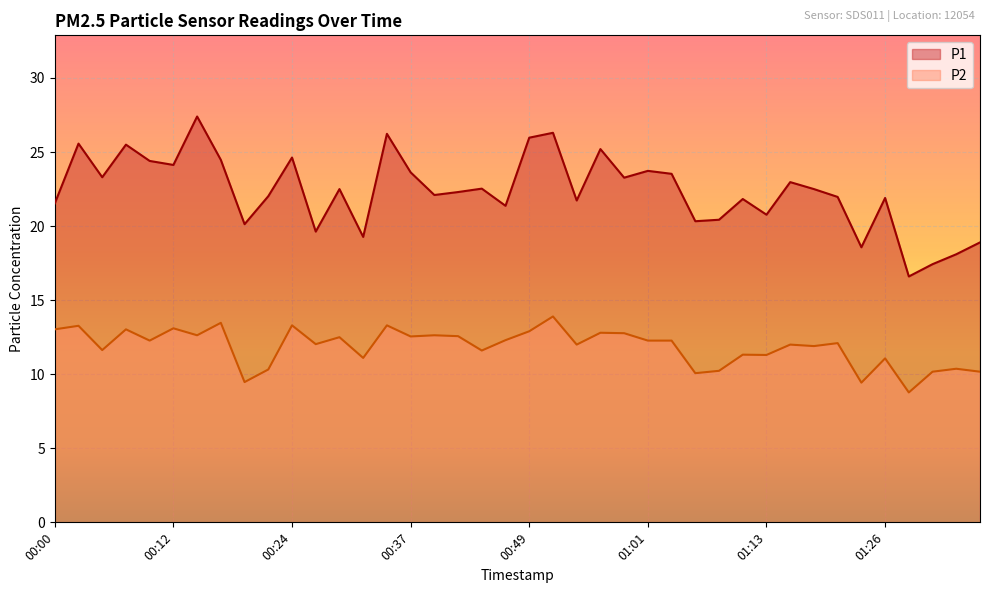

At which category is the sum across all series the highest?

00:51